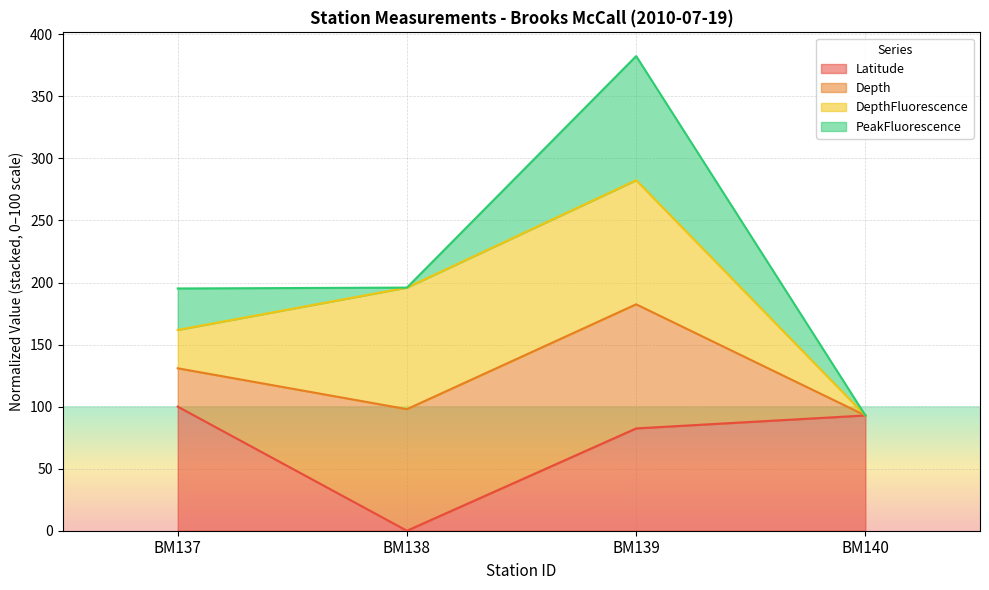

At which category does the chart reach its minimum across all series?

BM138